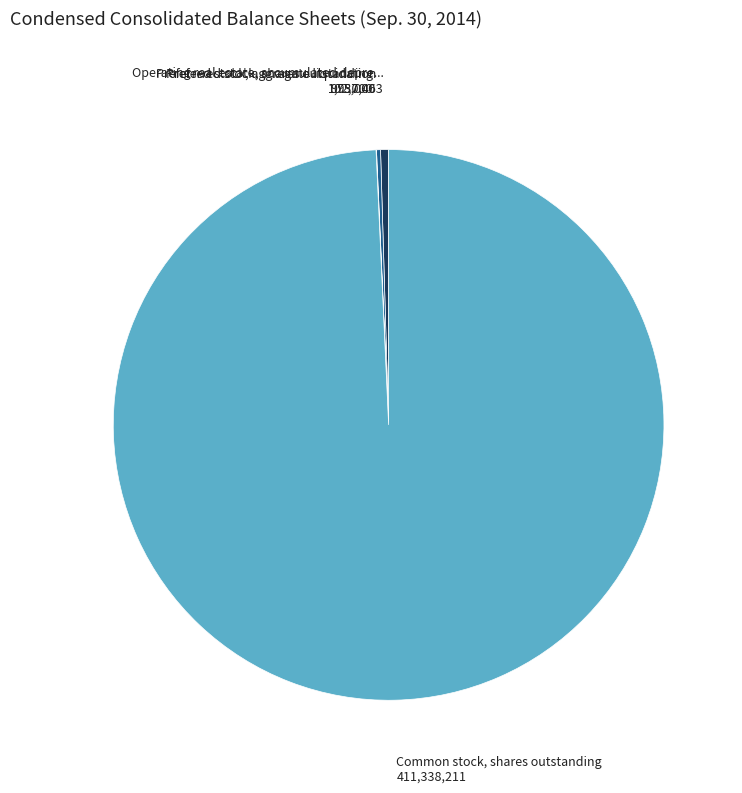

Is there any slice that represents more than half of the pie?

Yes